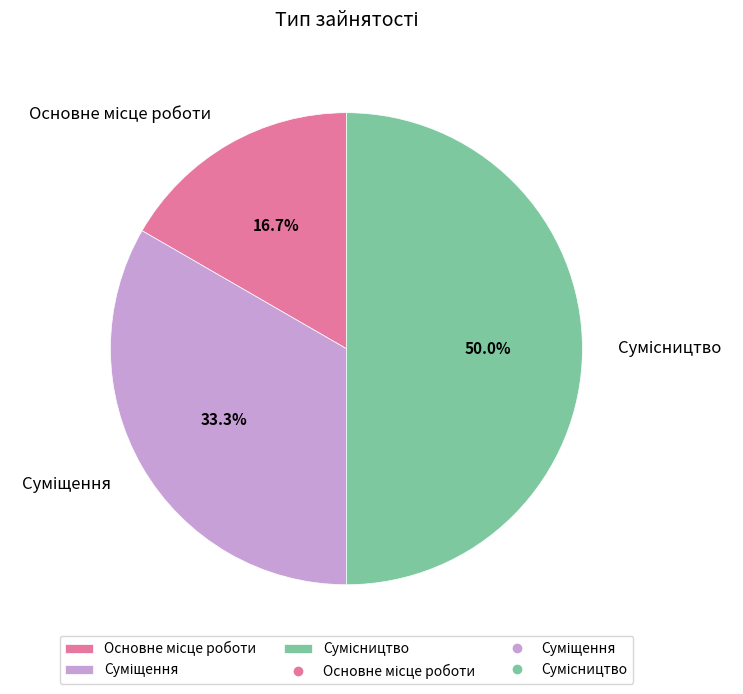

Is Суміщення the majority of the pie?

No